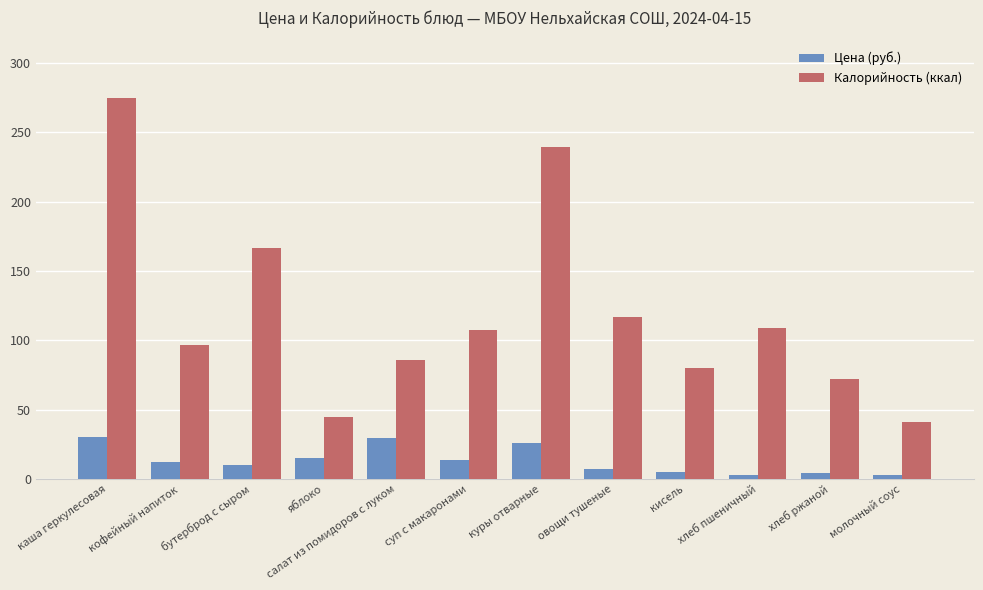

Does the chart contain any negative values?

No